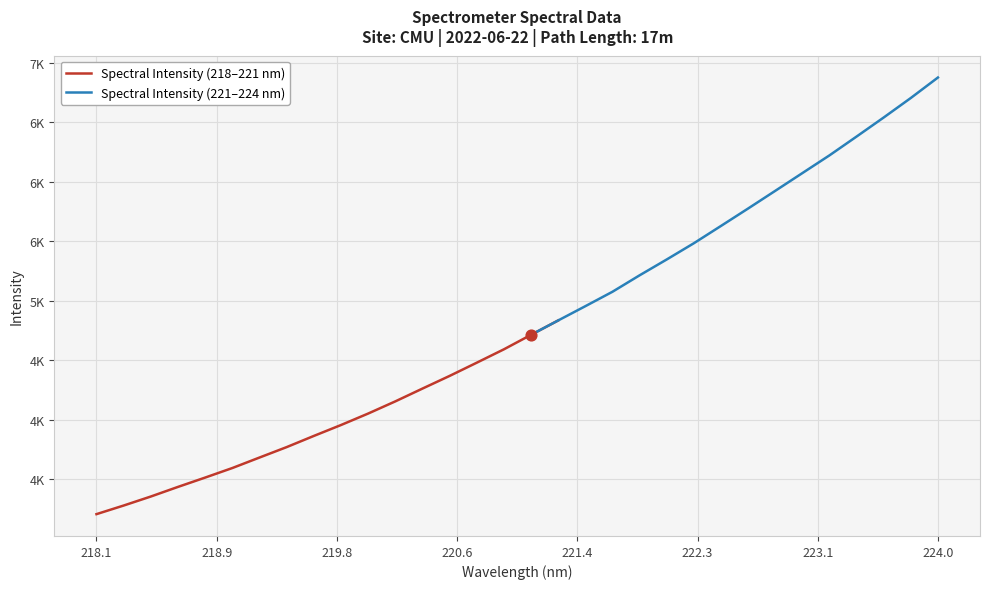

Between 221.6902 and 219.3979, which is larger?

221.6902